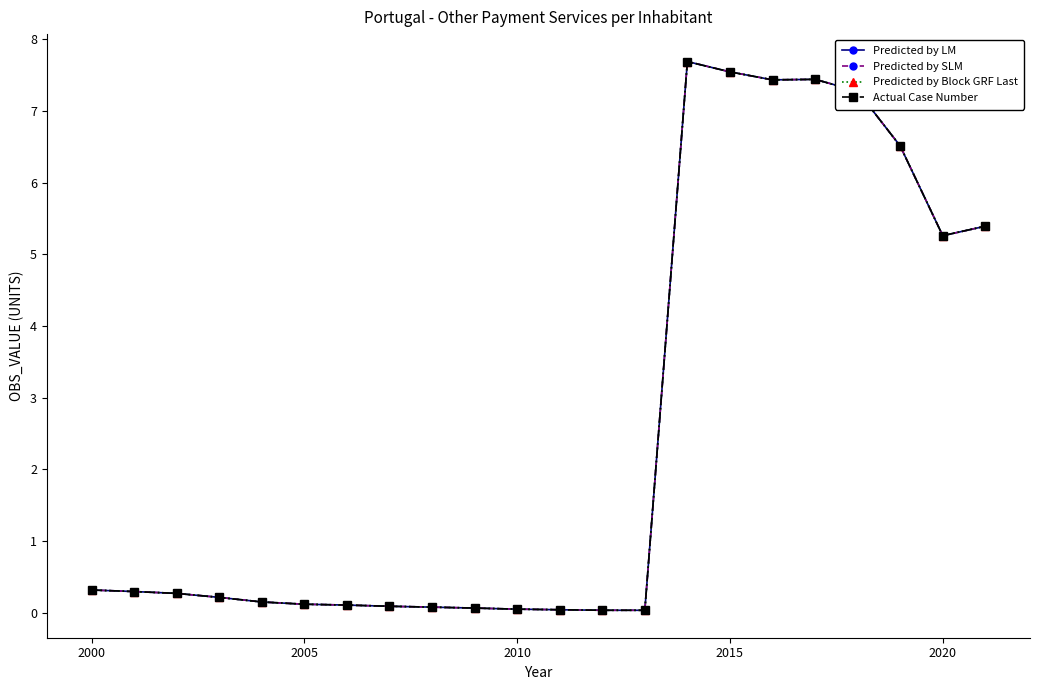

True or false: Predicted by LM and Predicted by SLM cross at least once.

False